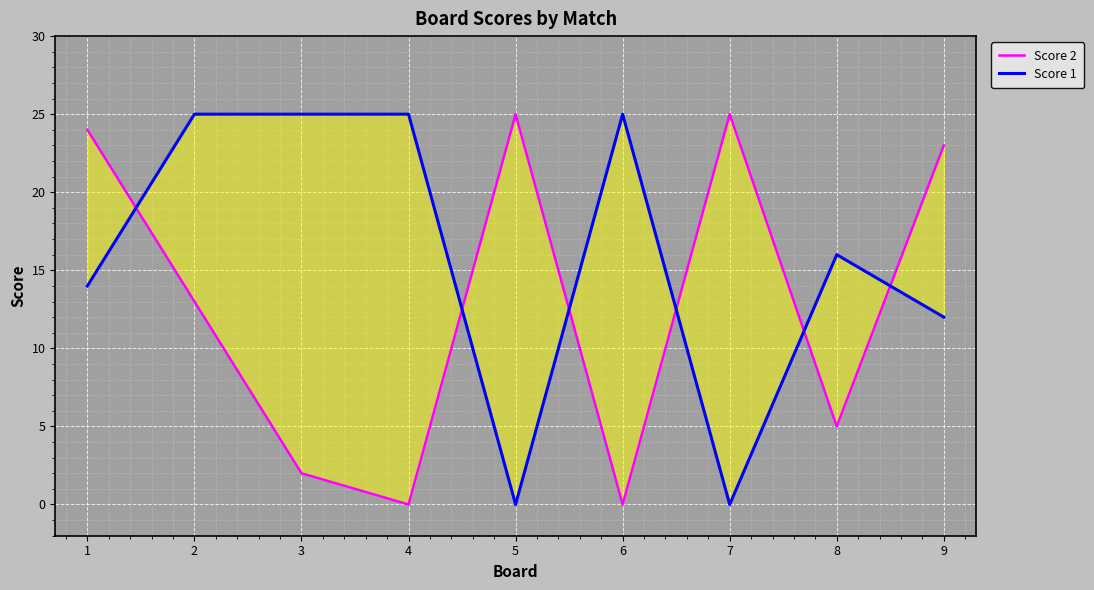

Reading right to left, what are all the values shown in this chart?

Score 2: 23	5	25	0	25	0	2	13	24
Score 1: 12	16	0	25	0	25	25	25	14